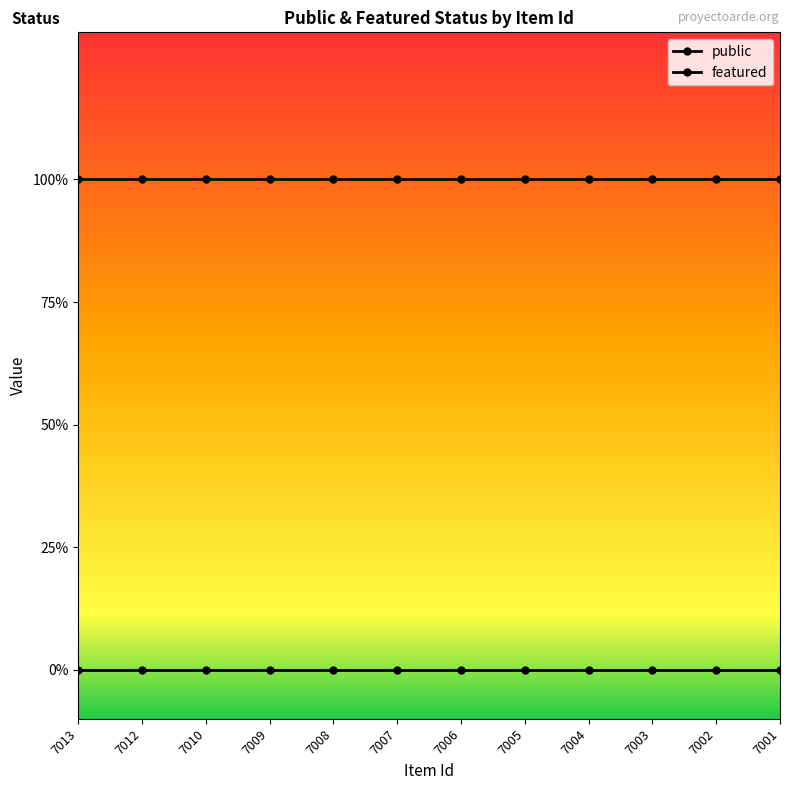

Does the chart have visible grid lines?

No